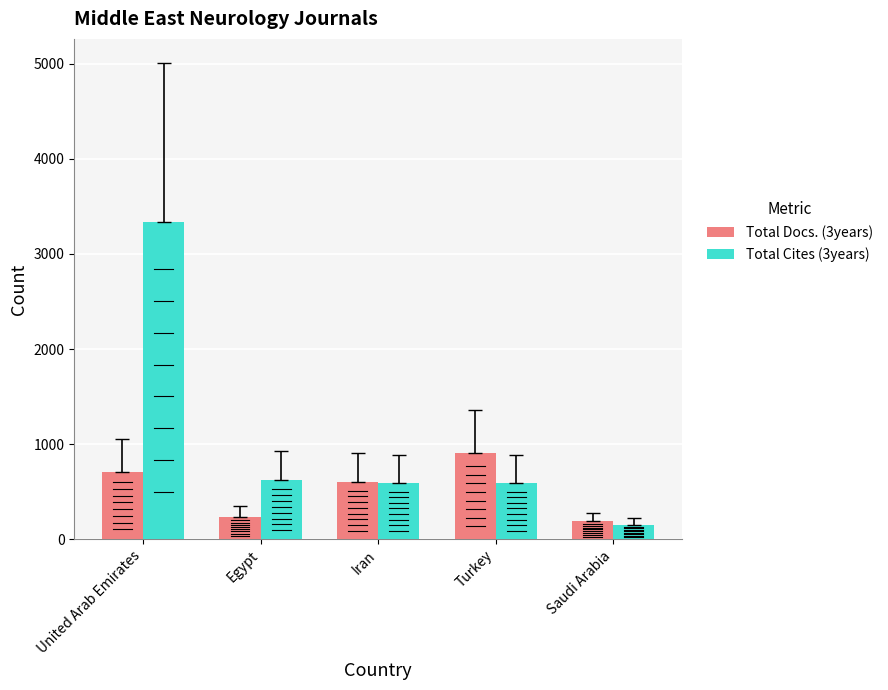

Rank the series at Turkey from lowest to highest value.

Total Cites (3years), Total Docs. (3years)